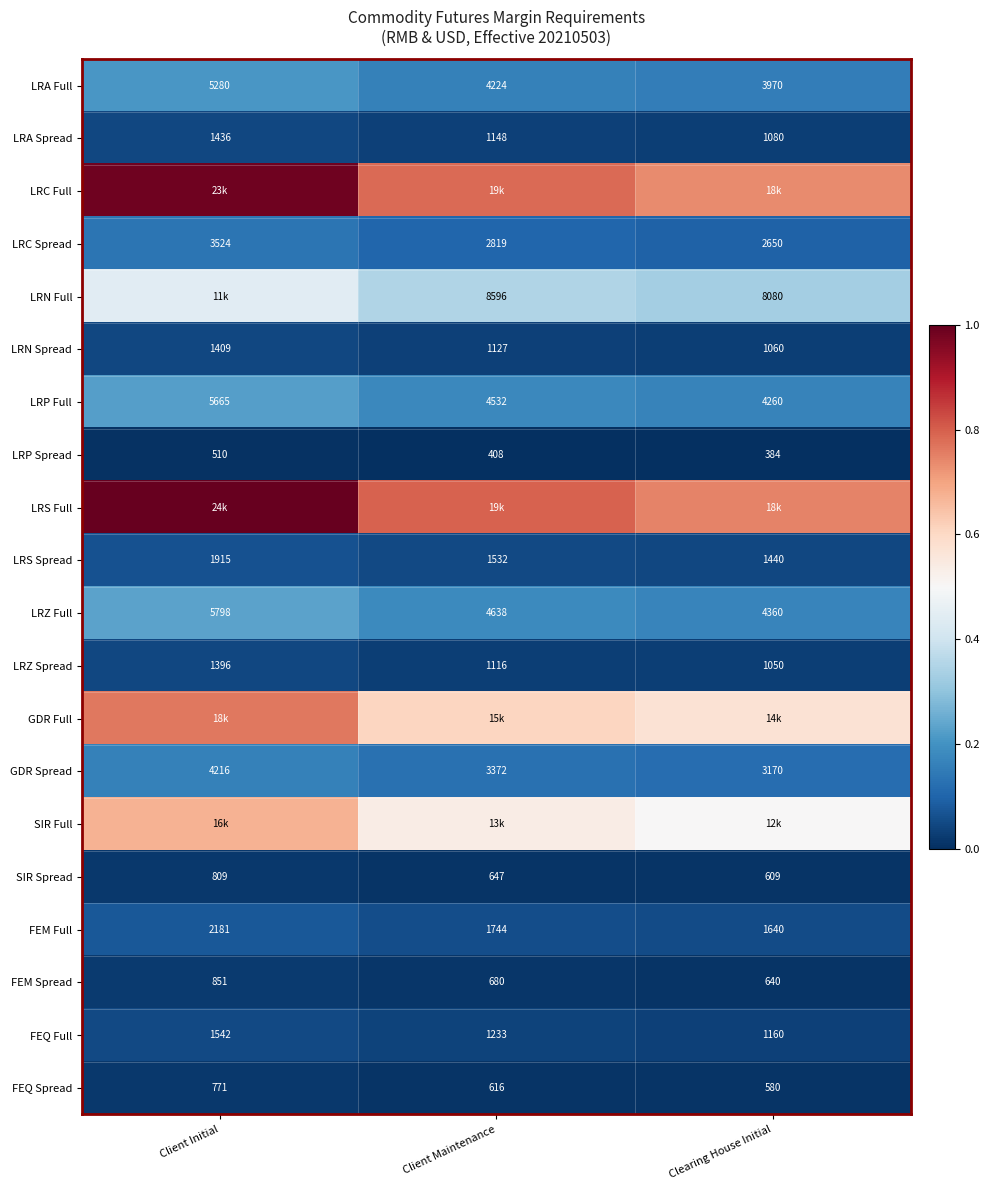

List the labels in order of FEM Spread value, largest first.

Client Initial, Client Maintenance, Clearing House Initial